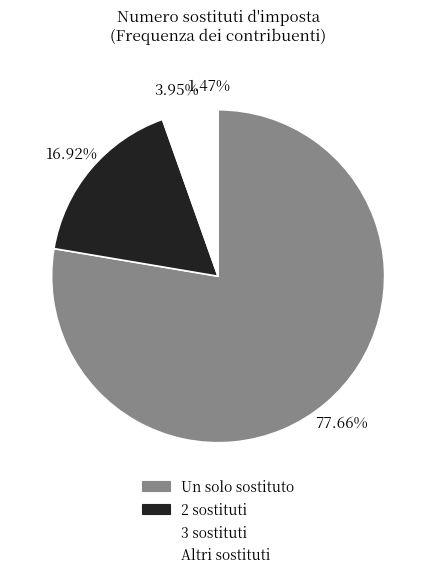

To the nearest percent, what is the difference between the largest and smallest slice percentages?

76%